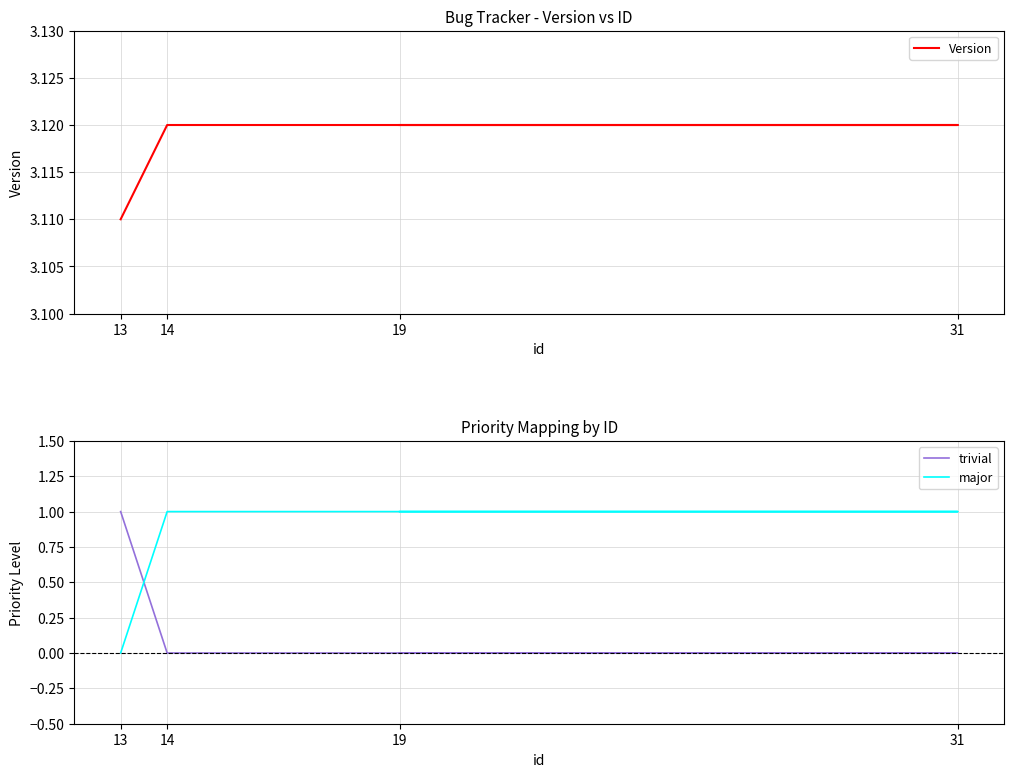

Between 13 and 14, which series saw the biggest shift?

trivial